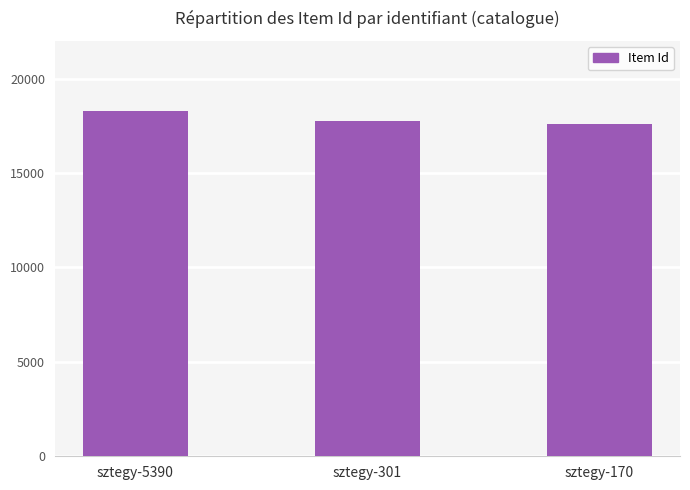

How many data points are less than 17739?

1